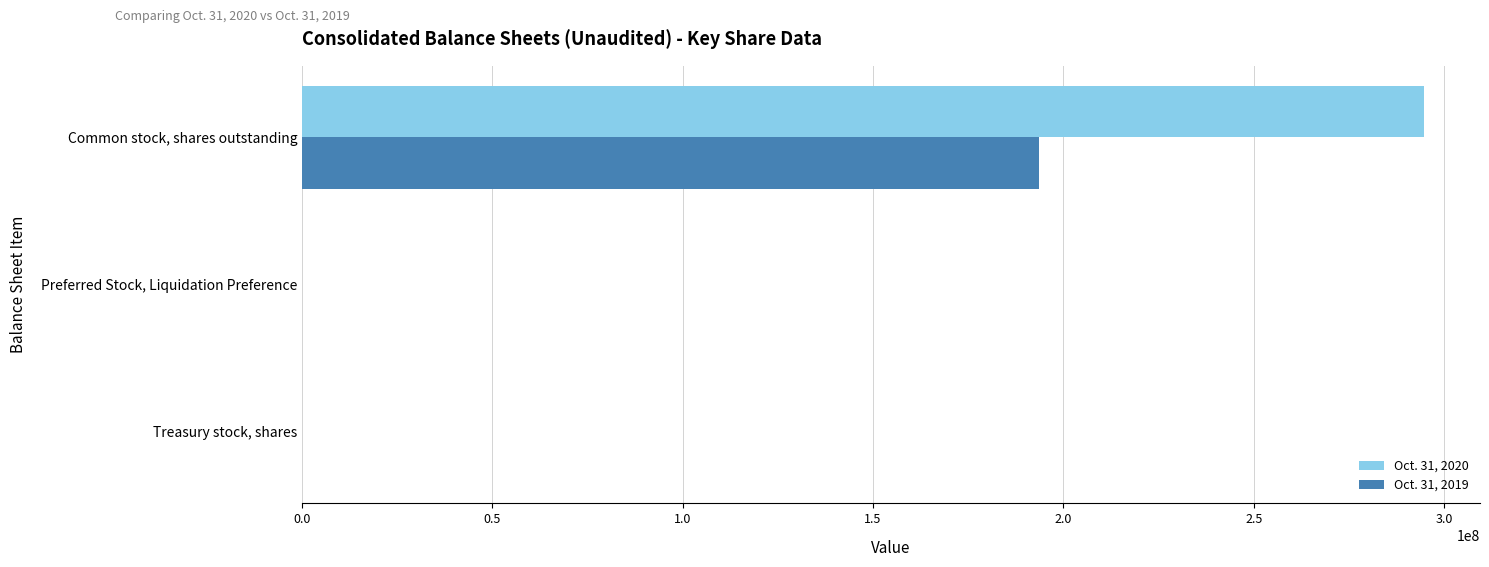

Is it true that Oct. 31, 2020 equals 172897840 at Common stock, shares outstanding?

False